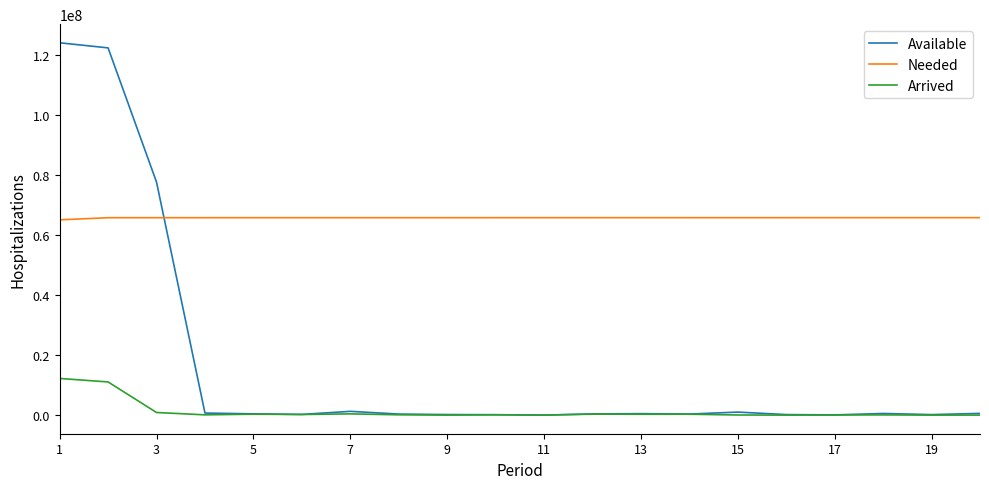

Which series has the largest total across all categories?

Needed